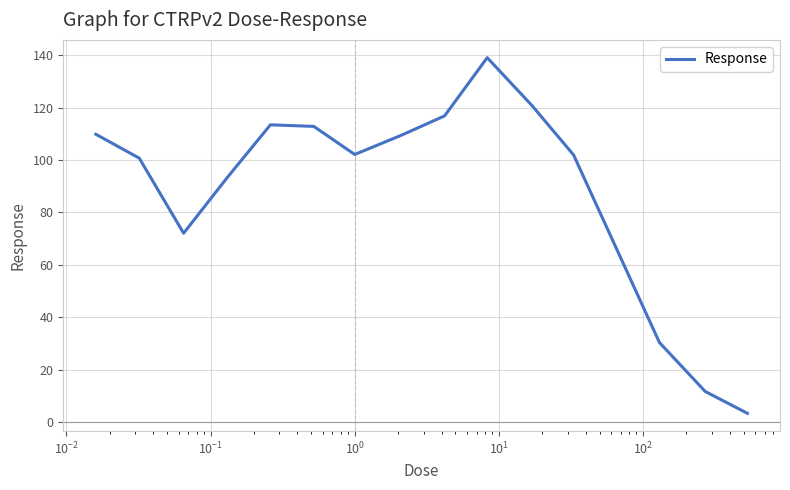

What is the maximum value shown in the chart?

139.0